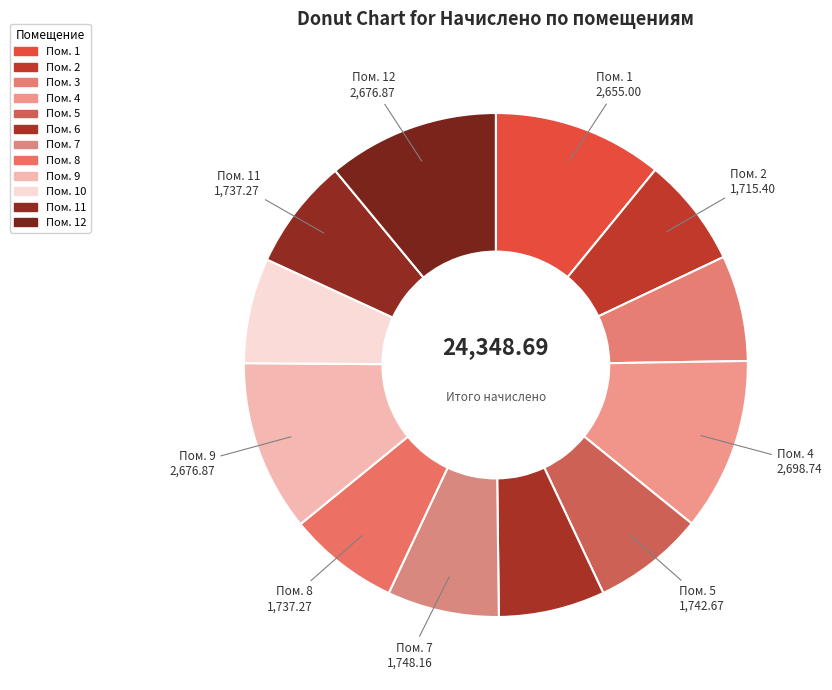

Count the number of slices in the pie.

12